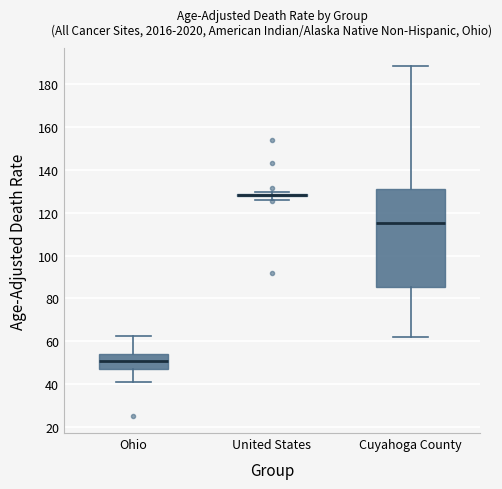

Comparing the boxes themselves (not the whiskers), which one is the tallest?

Cuyahoga County